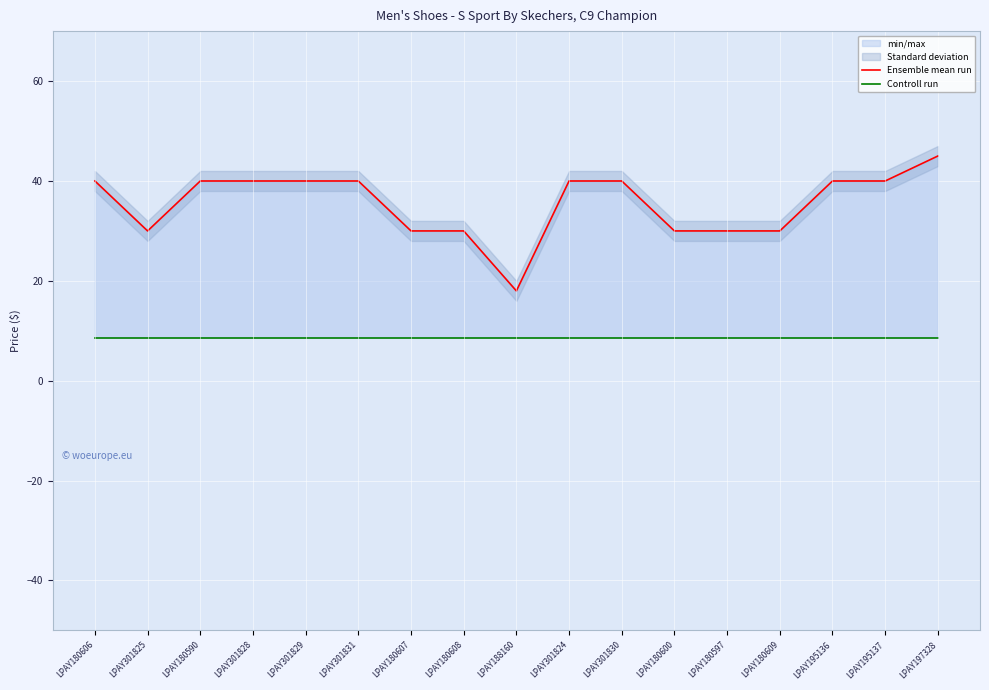

How many interior local valleys does the Ensemble mean run series have?

2